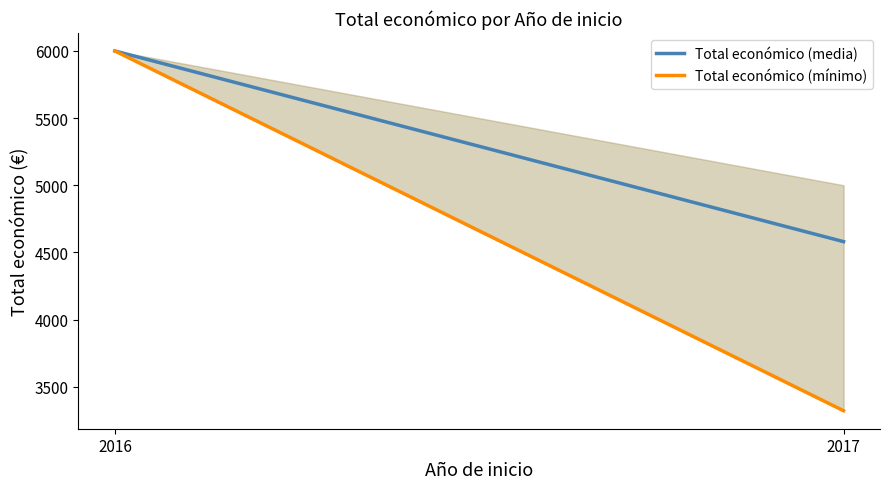

Reading right to left, extract all data points from this chart.

Total económico (media): 2017=4580.2	2016=6000.0
Total económico (mínimo): 2017=3321.0	2016=6000.0